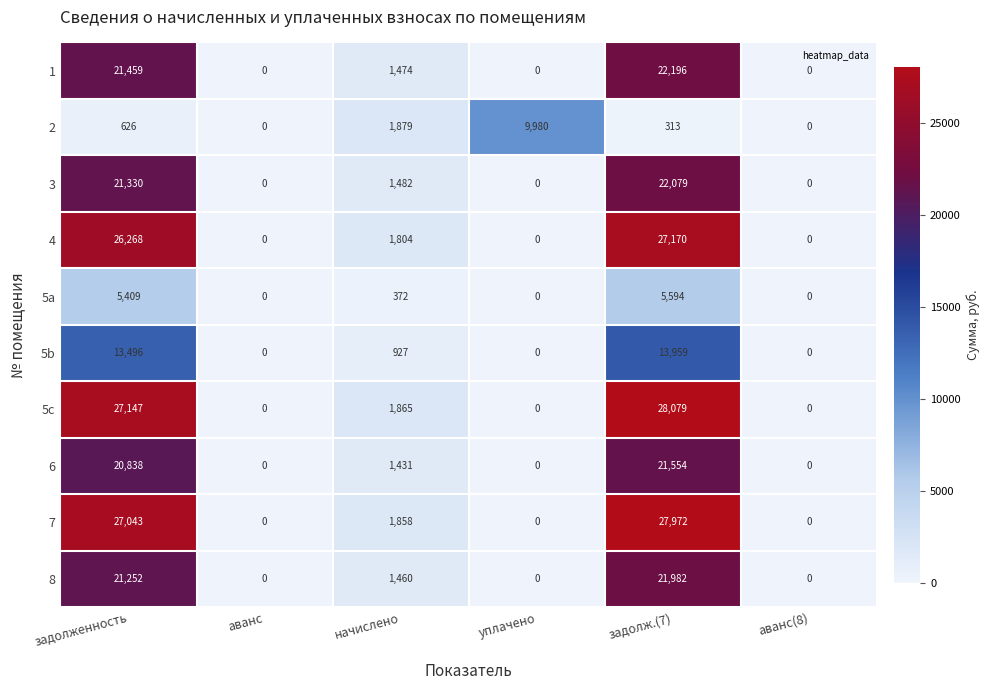

Count the number of categories in the chart.

6